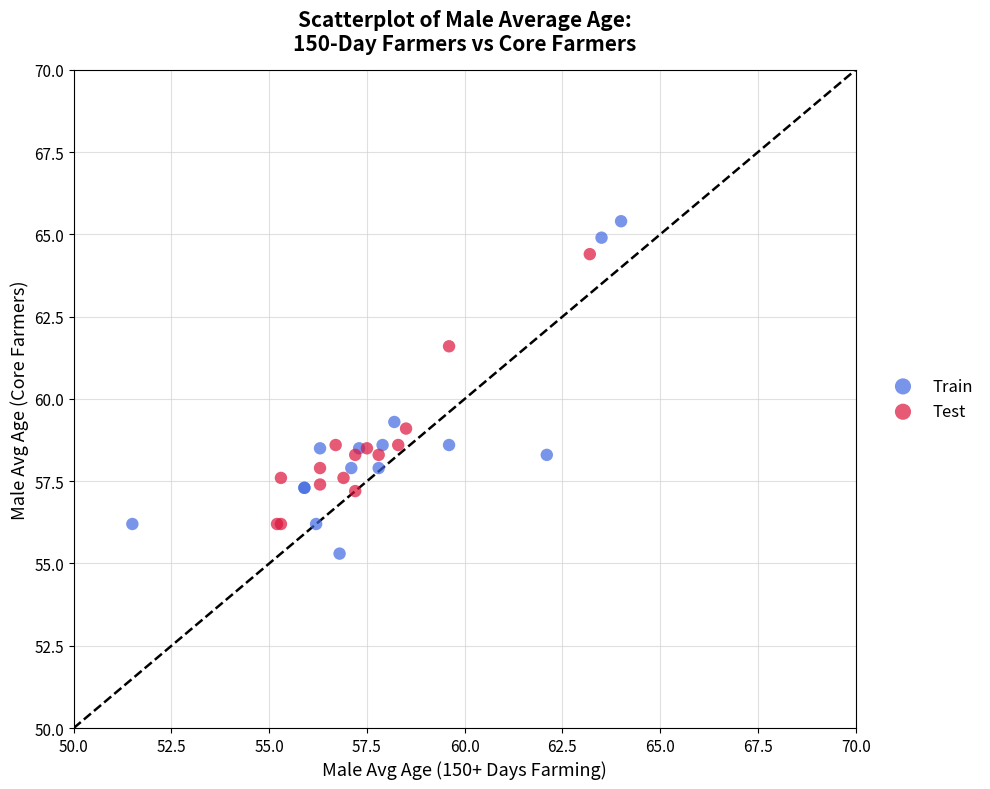

Which series reaches the minimum Y coordinate?

Train